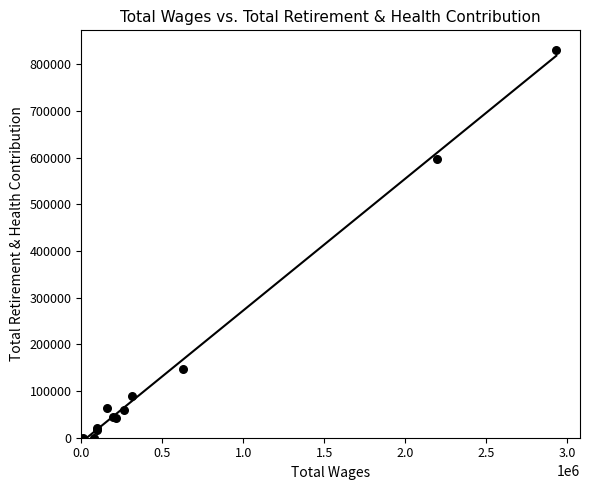

What Y value in the scatter plot is closest to 415366?

597610